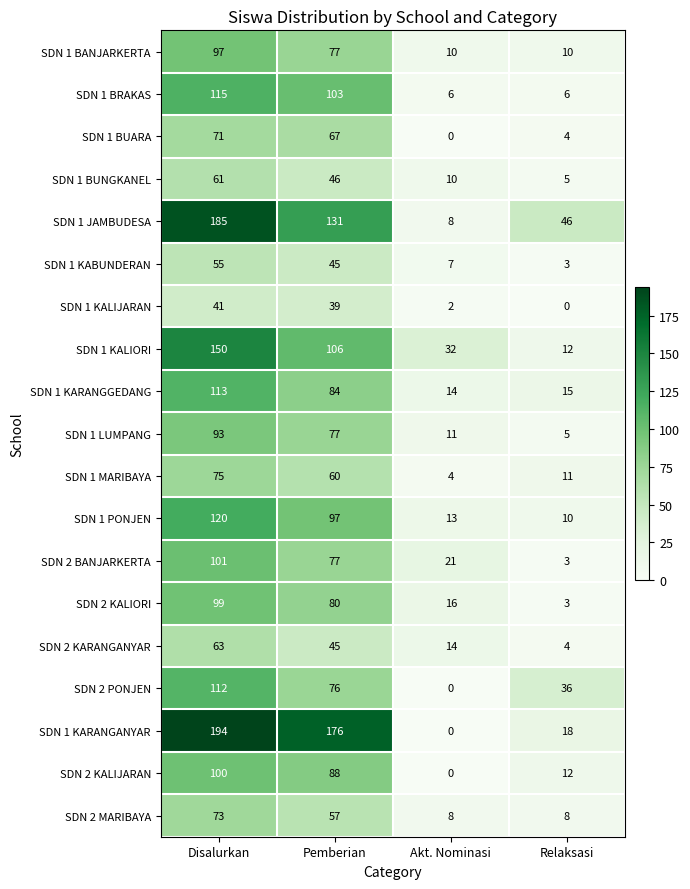

True or false: SDN 1 BUARA has a value of 4 at Relaksasi.

True